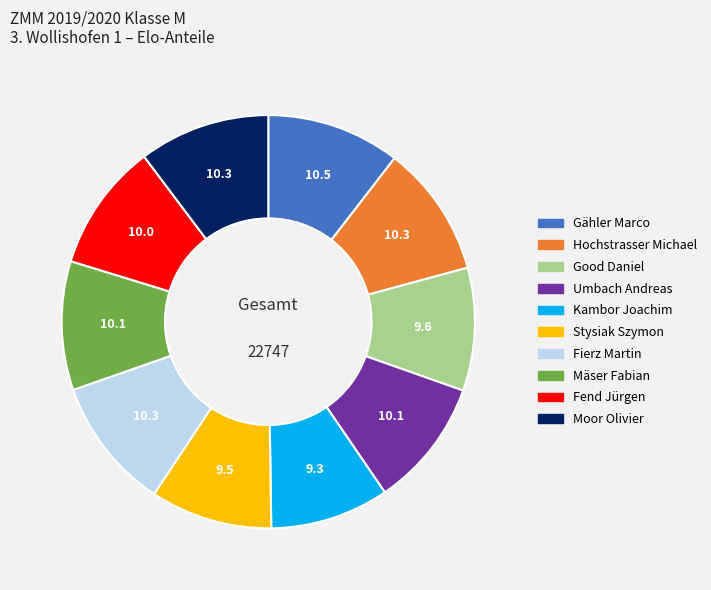

Is there any slice that represents more than half of the pie?

No